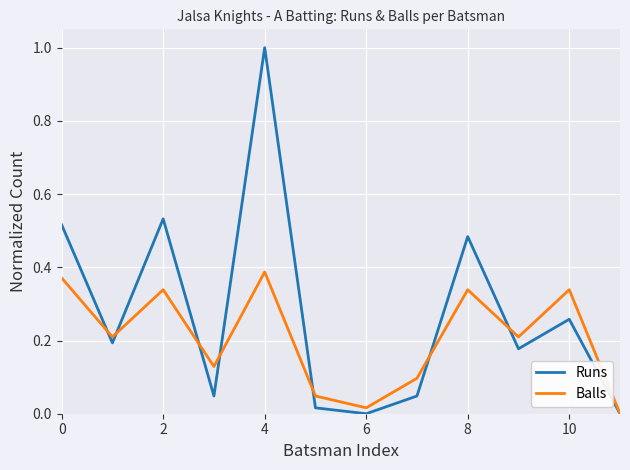

Which series has the largest range (max minus min)?

Runs